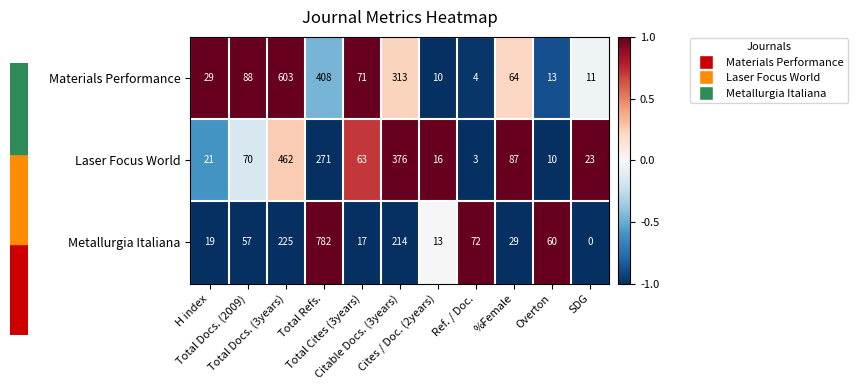

What is the total value across all series at Ref. / Doc.?

79